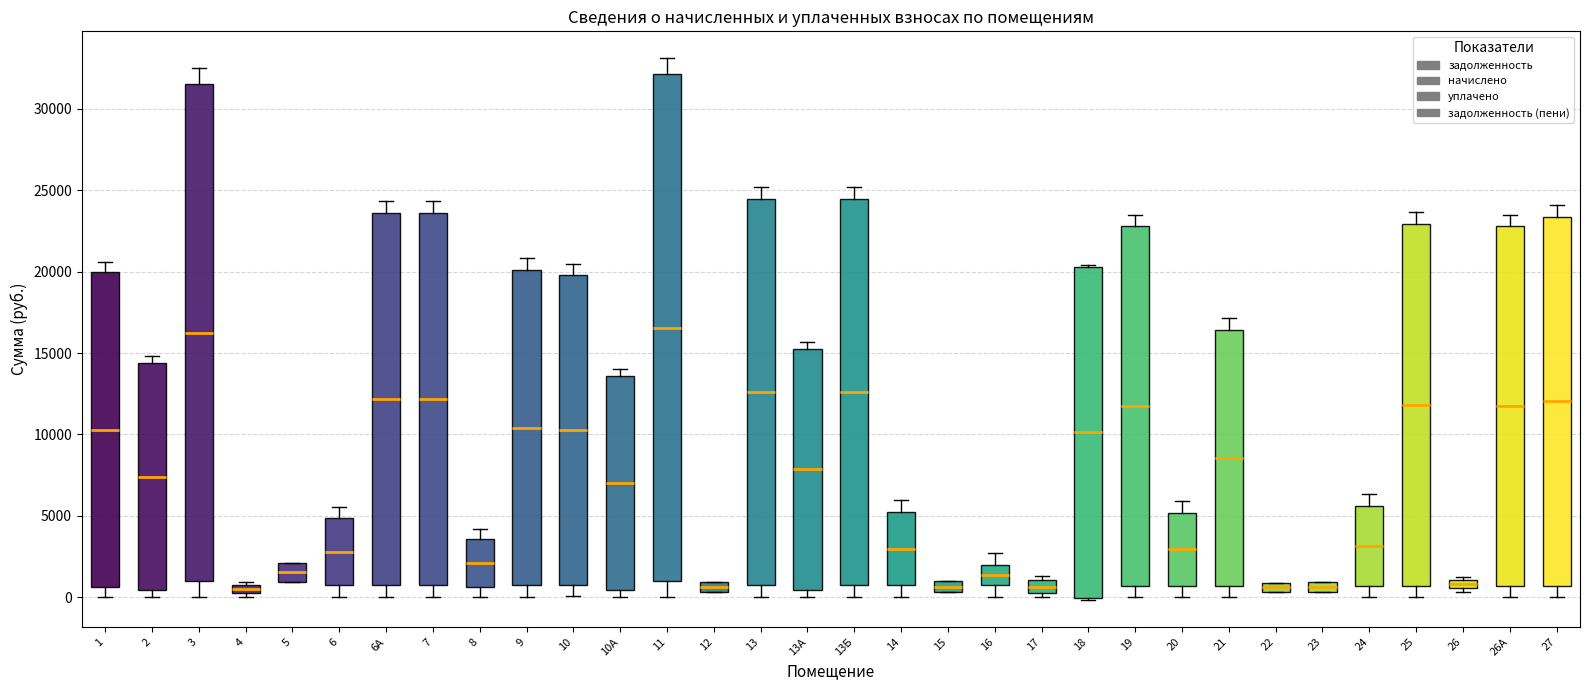

Where is the upper edge of the box for 13Б on the y-axis? The values are not printed on the chart, so give them approximately, as read against the axis.

24500